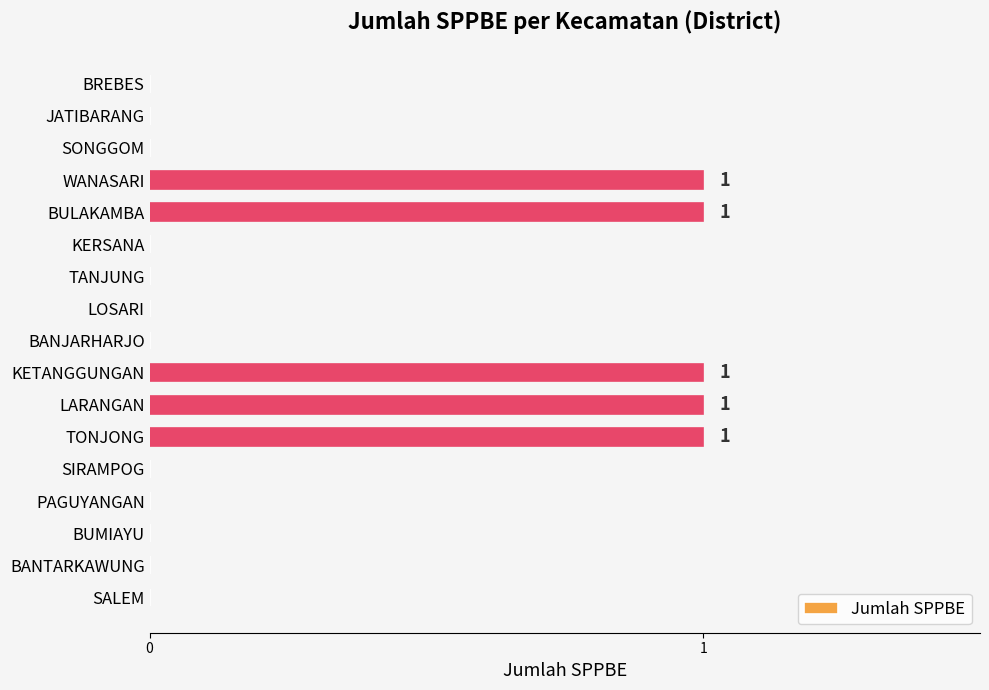

Reading bottom to top, transcribe all the data shown in this chart.

SALEM=0	BANTARKAWUNG=0	BUMIAYU=0	PAGUYANGAN=0	SIRAMPOG=0	TONJONG=1	LARANGAN=1	KETANGGUNGAN=1	BANJARHARJO=0	LOSARI=0	TANJUNG=0	KERSANA=0	BULAKAMBA=1	WANASARI=1	SONGGOM=0	JATIBARANG=0	BREBES=0